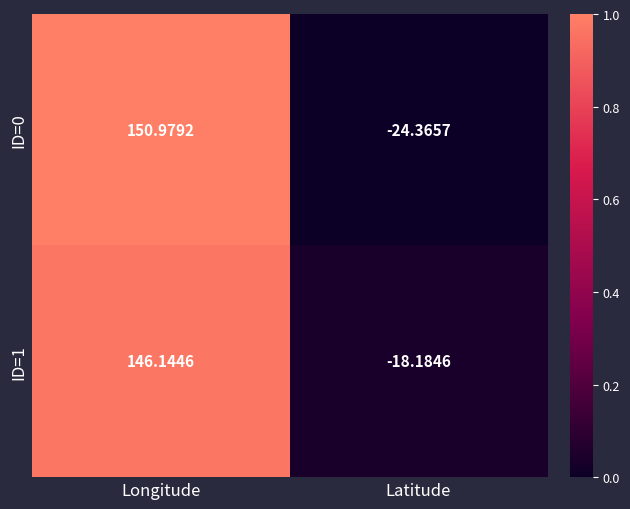

How many distinct data groups are displayed?

2